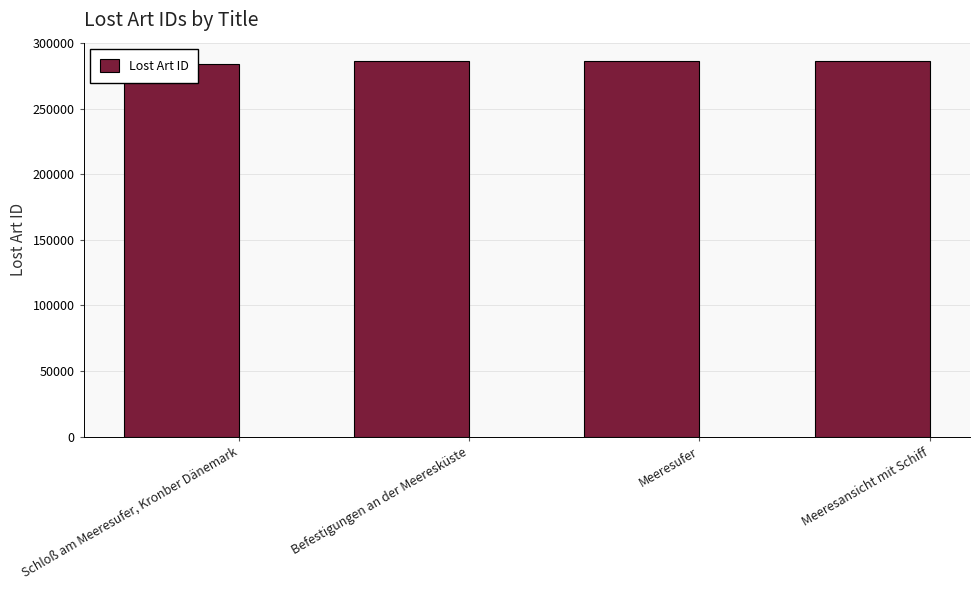

Reading left to right, extract all data points from this chart.

284003	285994	285992	285993